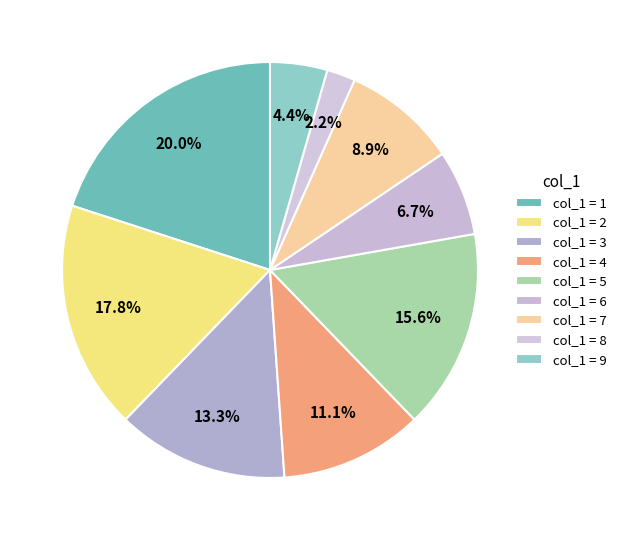

How many segments does this pie chart have?

9